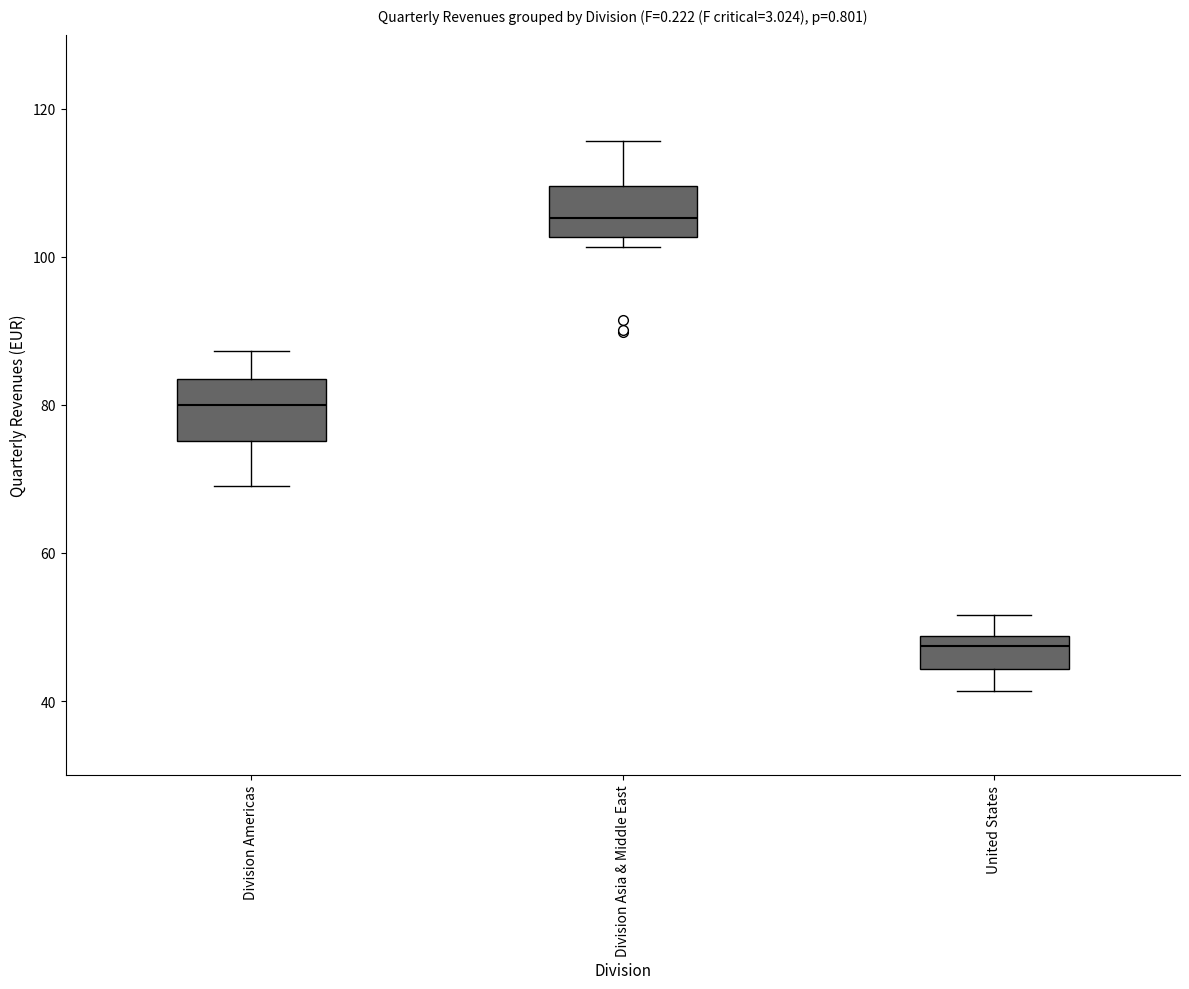

Which box has the highest median line?

Division Asia & Middle East